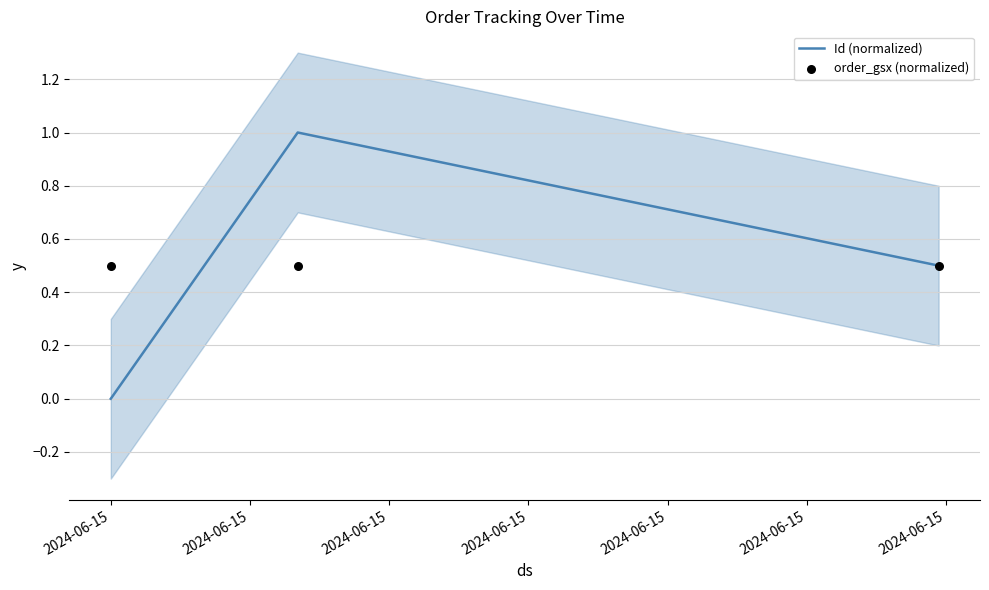

What are all the series names shown in the legend?

Id (normalized), order_gsx (normalized)